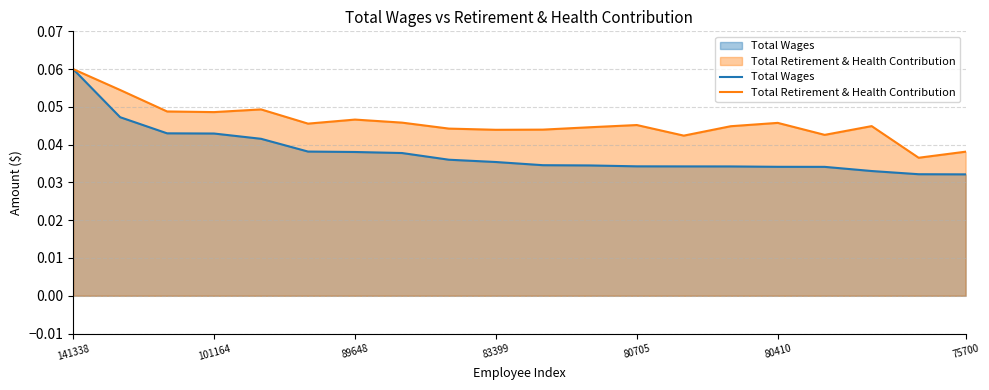

True or false: Total Retirement & Health Contribution has a value of 0.0 at 80410.

True